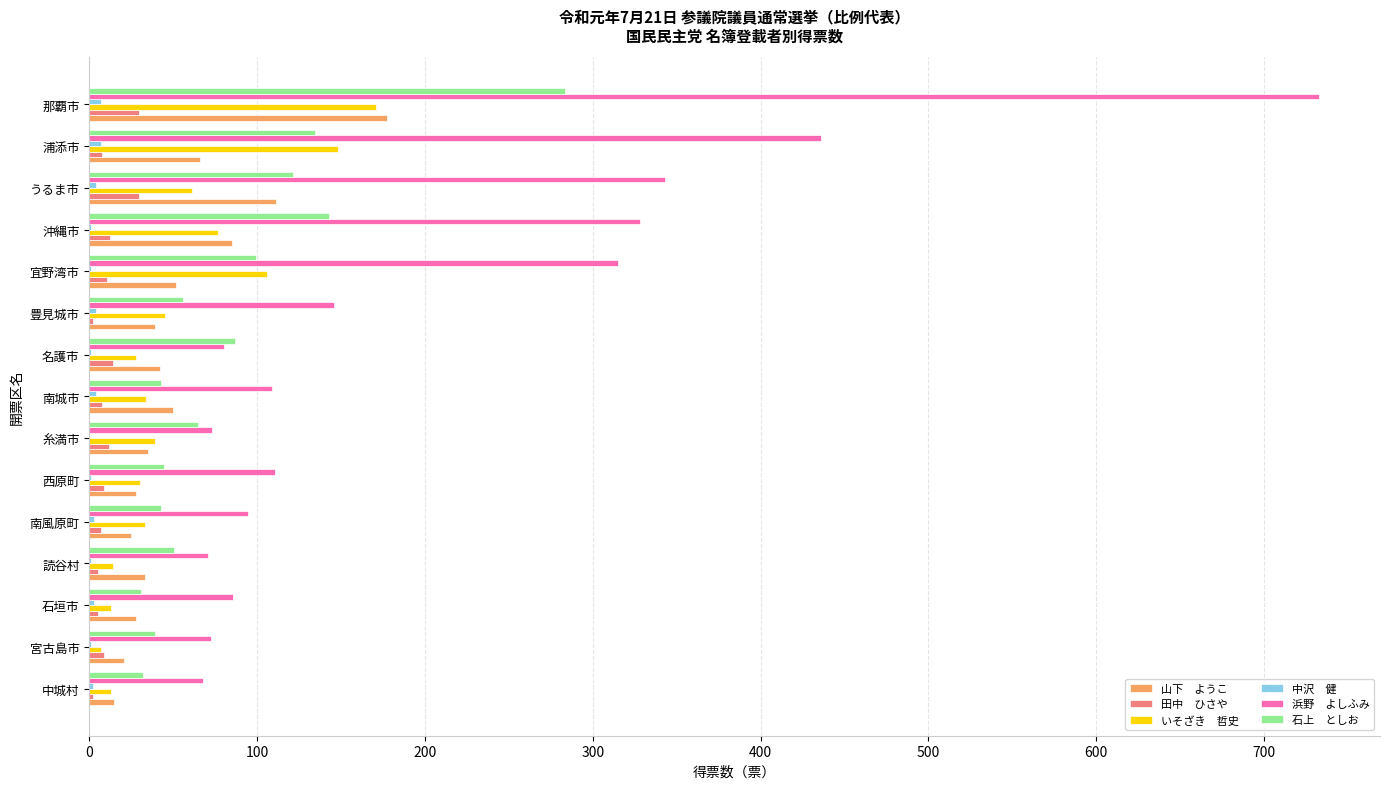

At which category is the sum across all series the highest?

那覇市